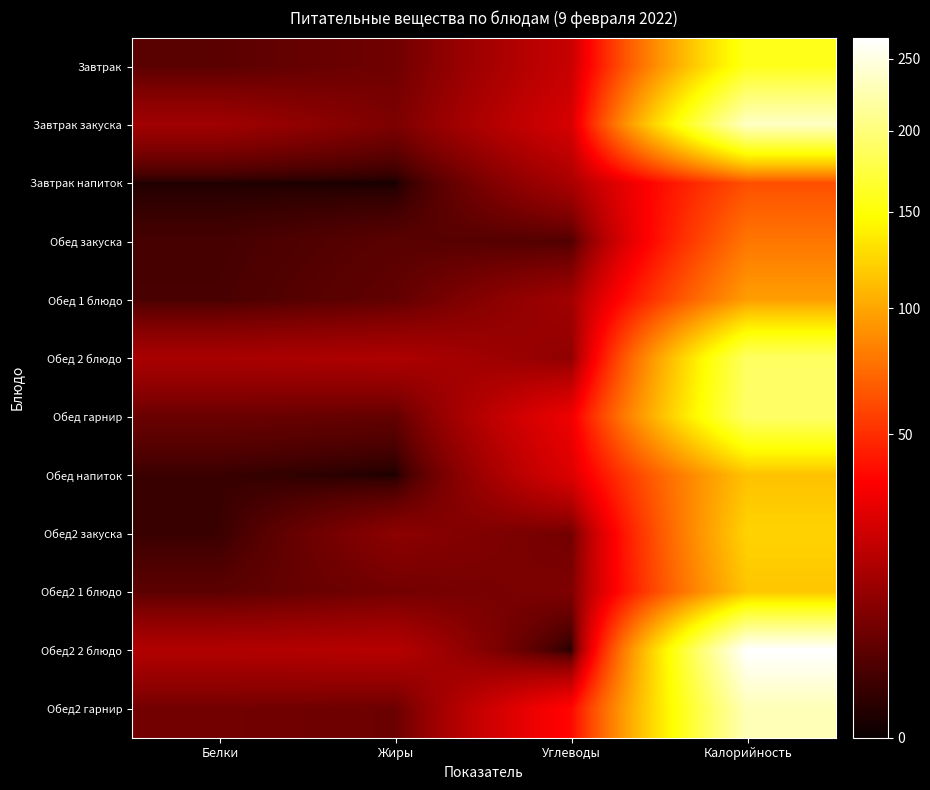

At which category is the sum across all series the highest?

Калорийность